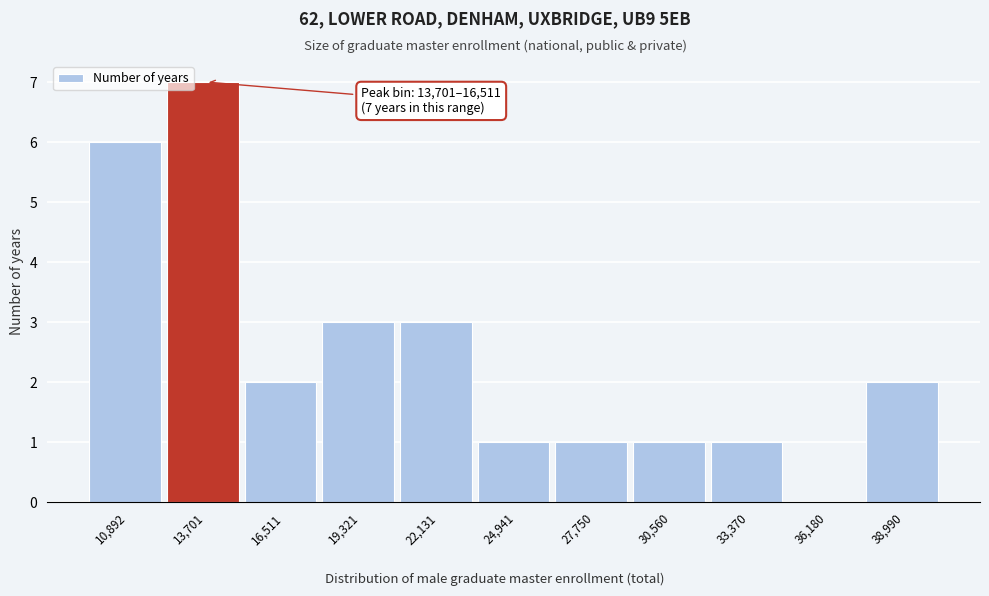

Reading left to right, list all the values displayed in this chart.

10,892=6	13,701=7	16,511=2	19,321=3	22,131=3	24,941=1	27,750=1	30,560=1	33,370=1	36,180=0	38,990=2